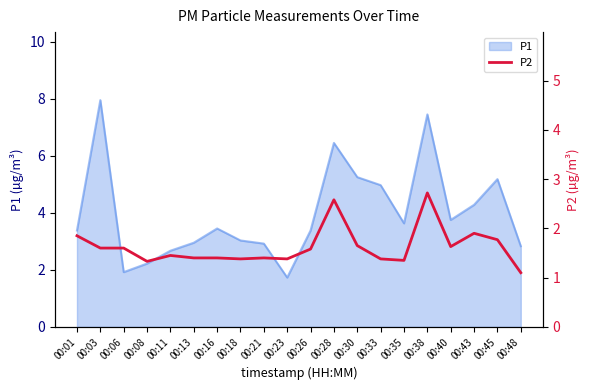

The value of P1 at 00:06 is 3.4. True or false?

False